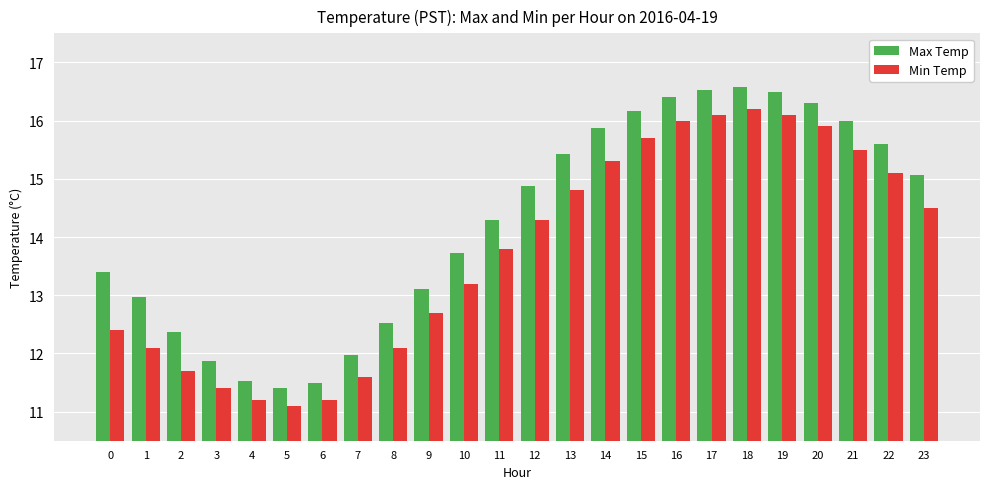

Is the value of Min Temp at 4 greater than the value of Max Temp at 20?

No